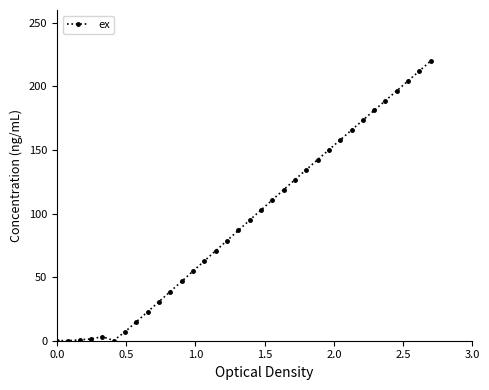

What is the average value?

94.1